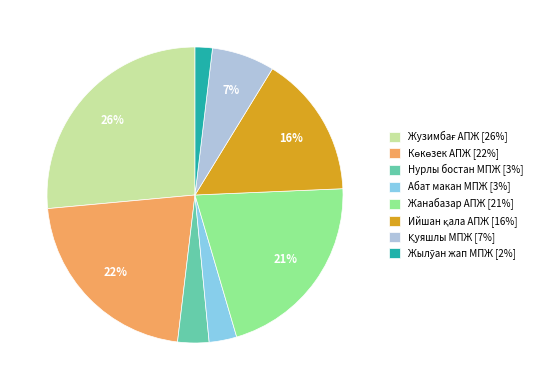

Does Абат макан МПЖ [3%] represent more than half of the total?

No